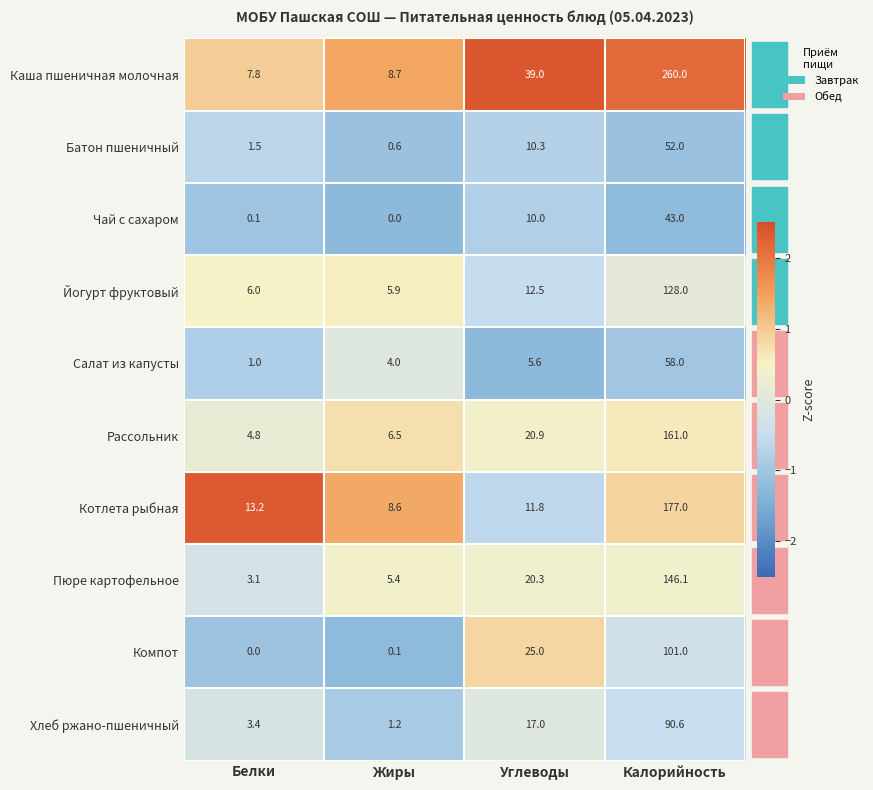

Between Белки and Калорийность, which series saw the biggest shift?

Каша пшеничная молочная